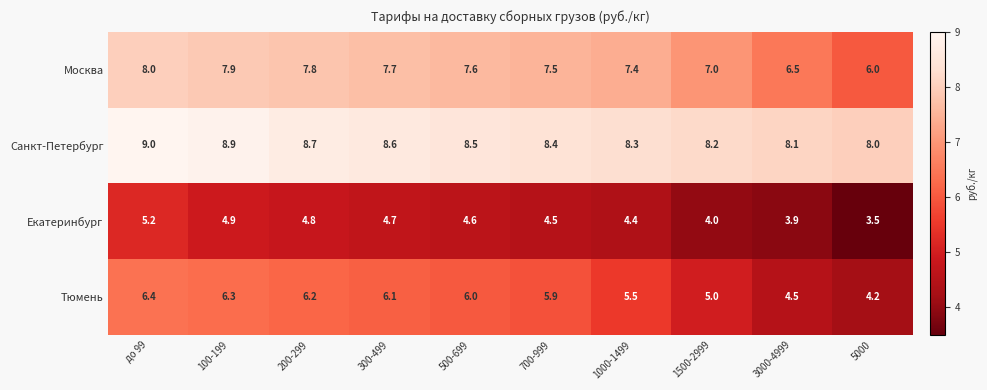

What is the sum of all Санкт-Петербург values?

84.7